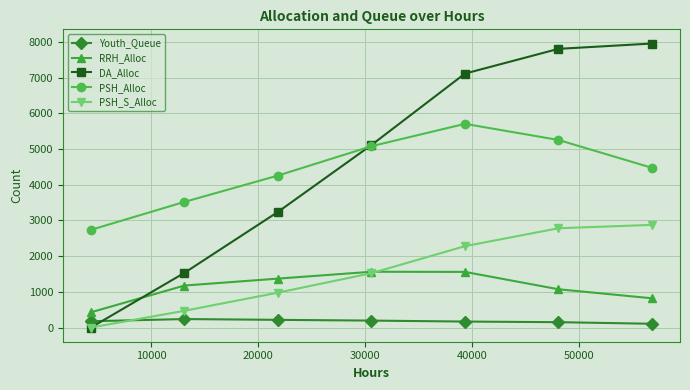

Count the number of data series in this chart.

5